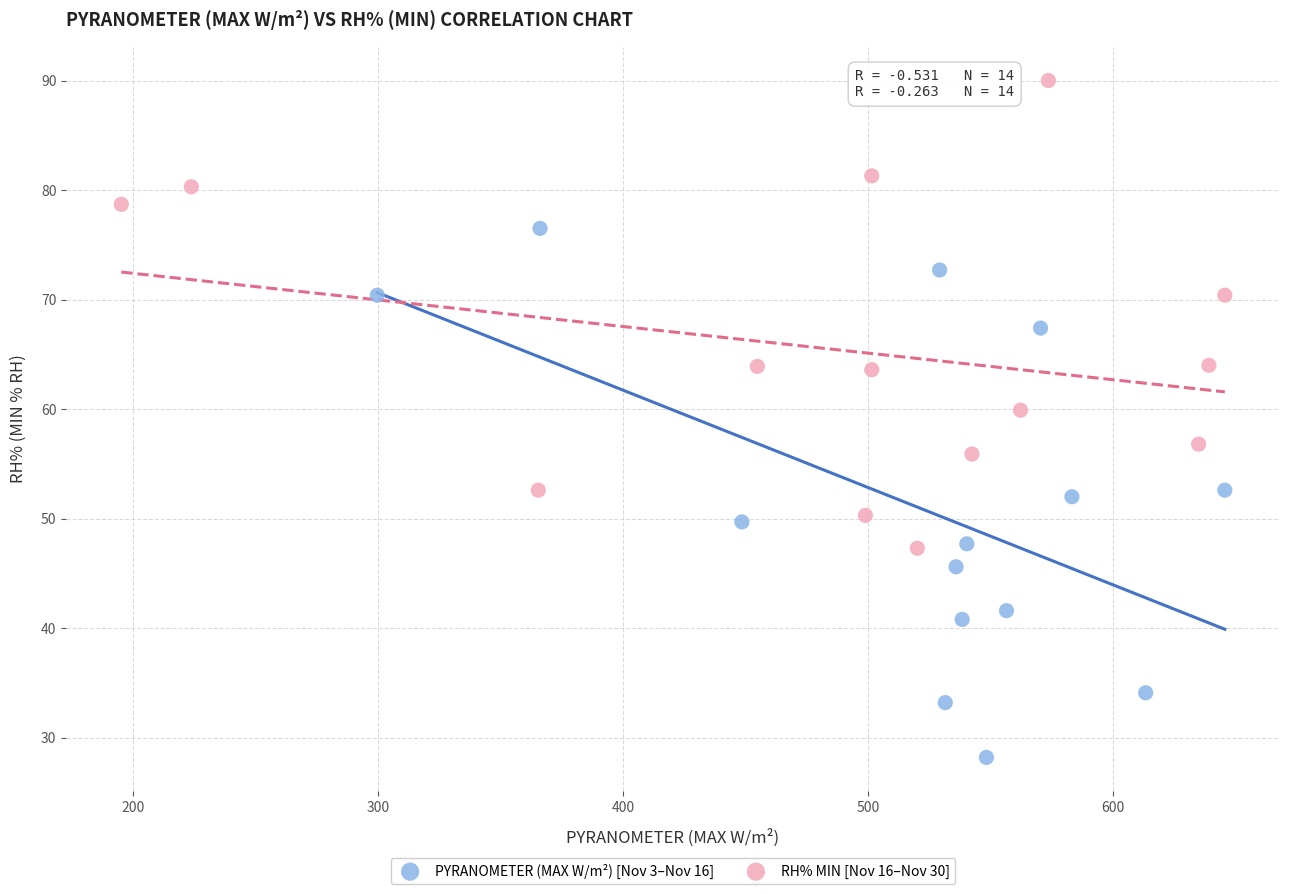

Which series has the largest Y range (max minus min)?

PYRANOMETER (MAX W/m²) [Nov 3–Nov 16]